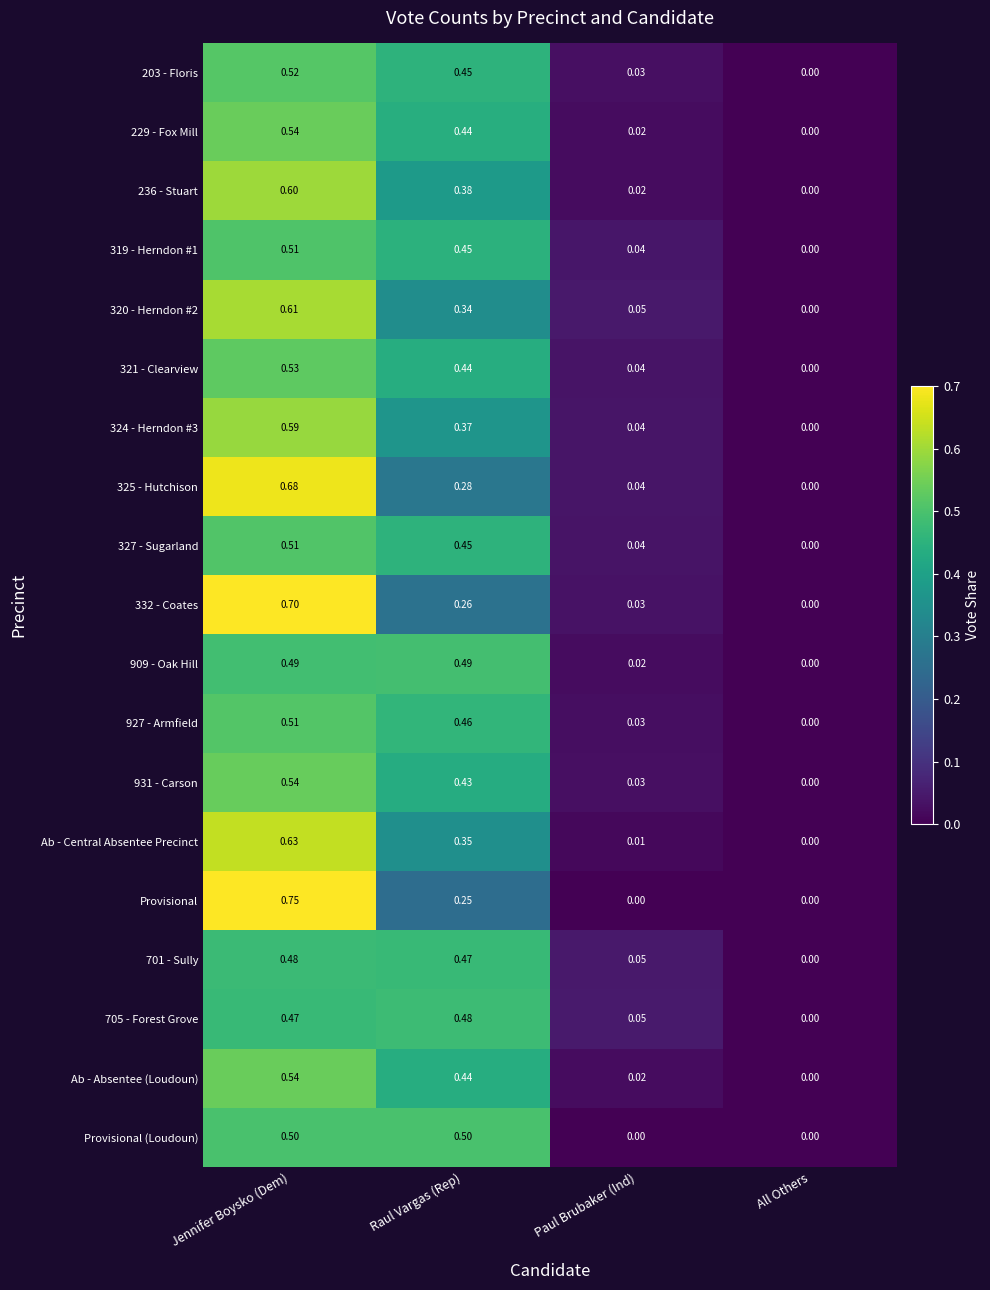

List the labels in order of 236 - Stuart value, largest first.

Jennifer Boysko (Dem), Raul Vargas (Rep), Paul Brubaker (Ind), All Others